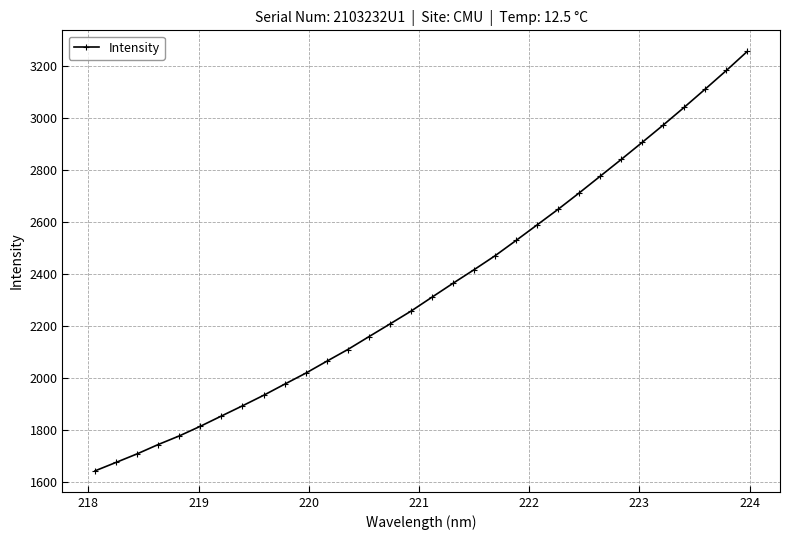

Does the chart have visible grid lines?

Yes